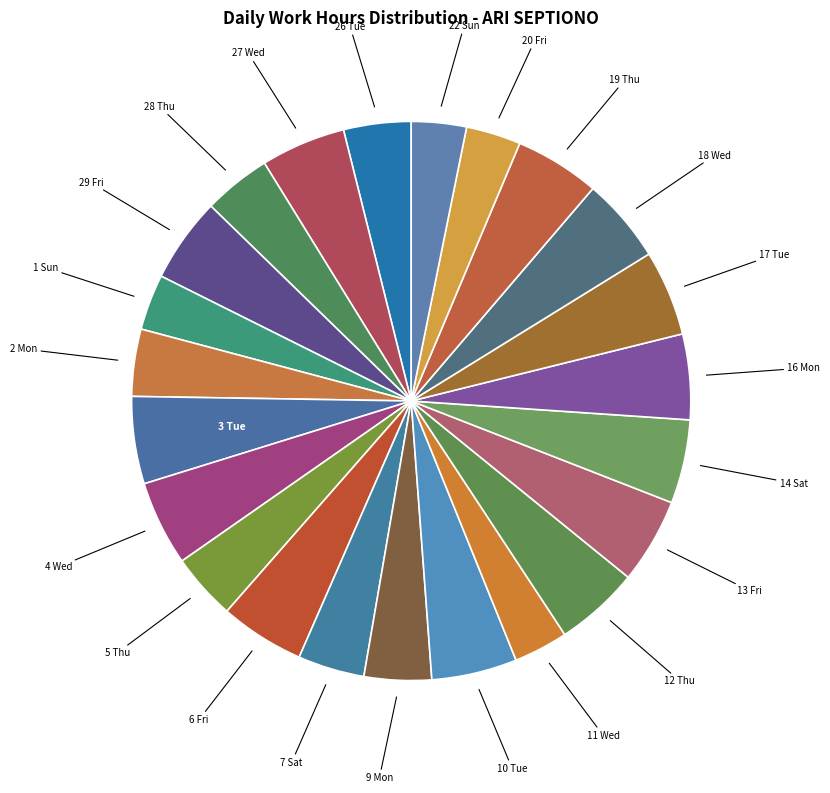

Do 3 Tue and 16 Mon together represent more than half of the pie?

No